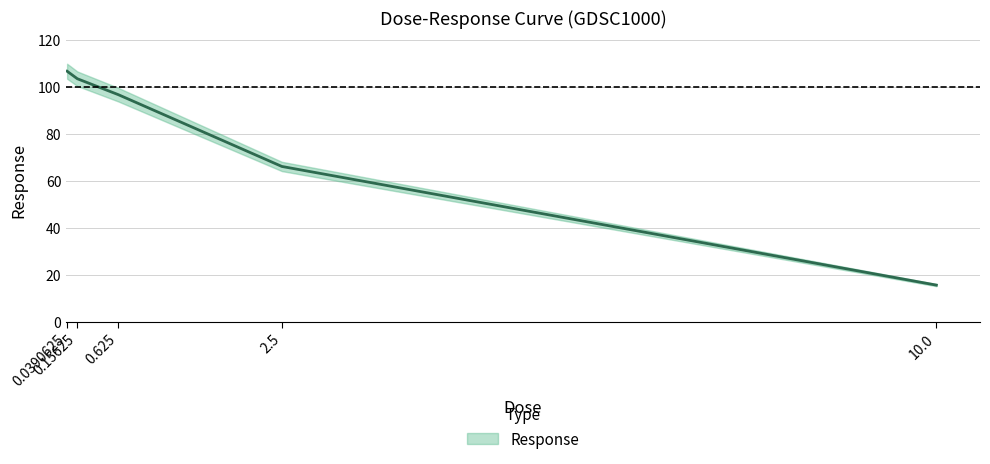

At which label does the data first exceed 96?

0.0390625